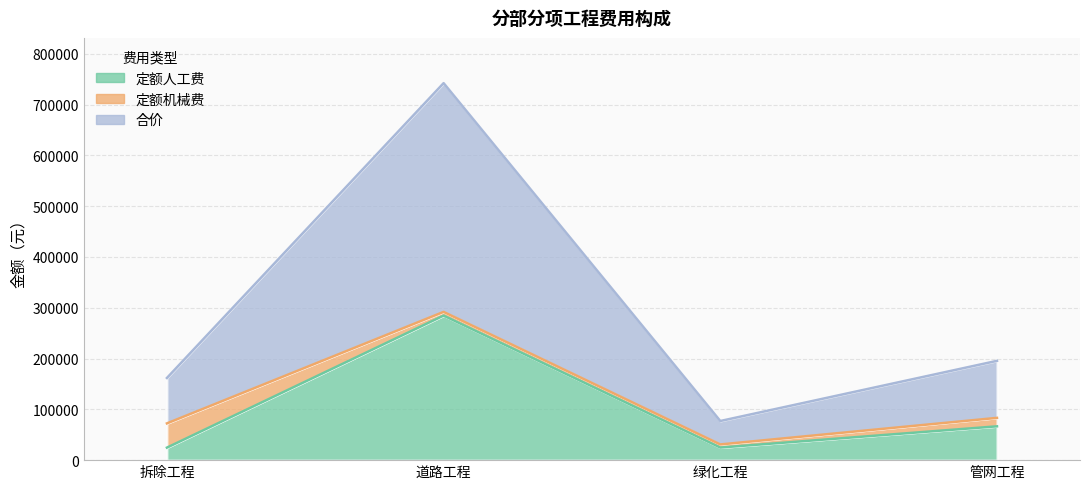

At which category is the sum across all series the highest?

道路工程